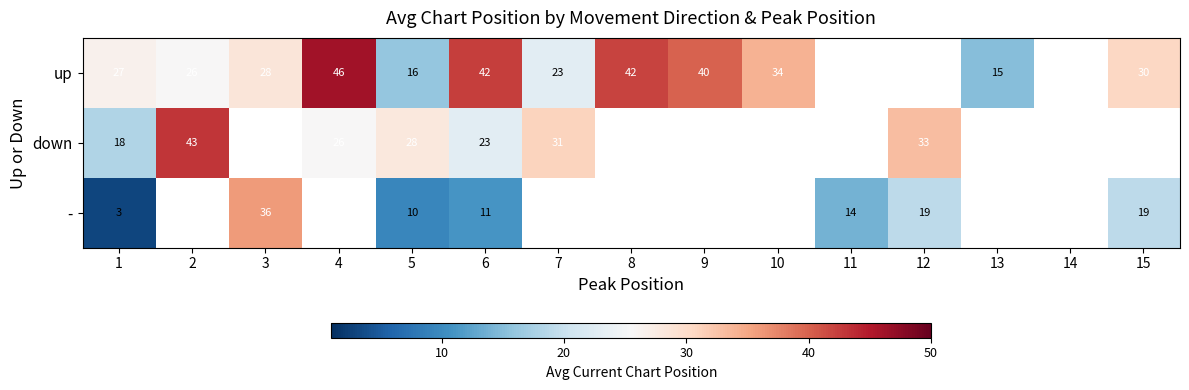

Which has a higher value, 14 or 11?

11